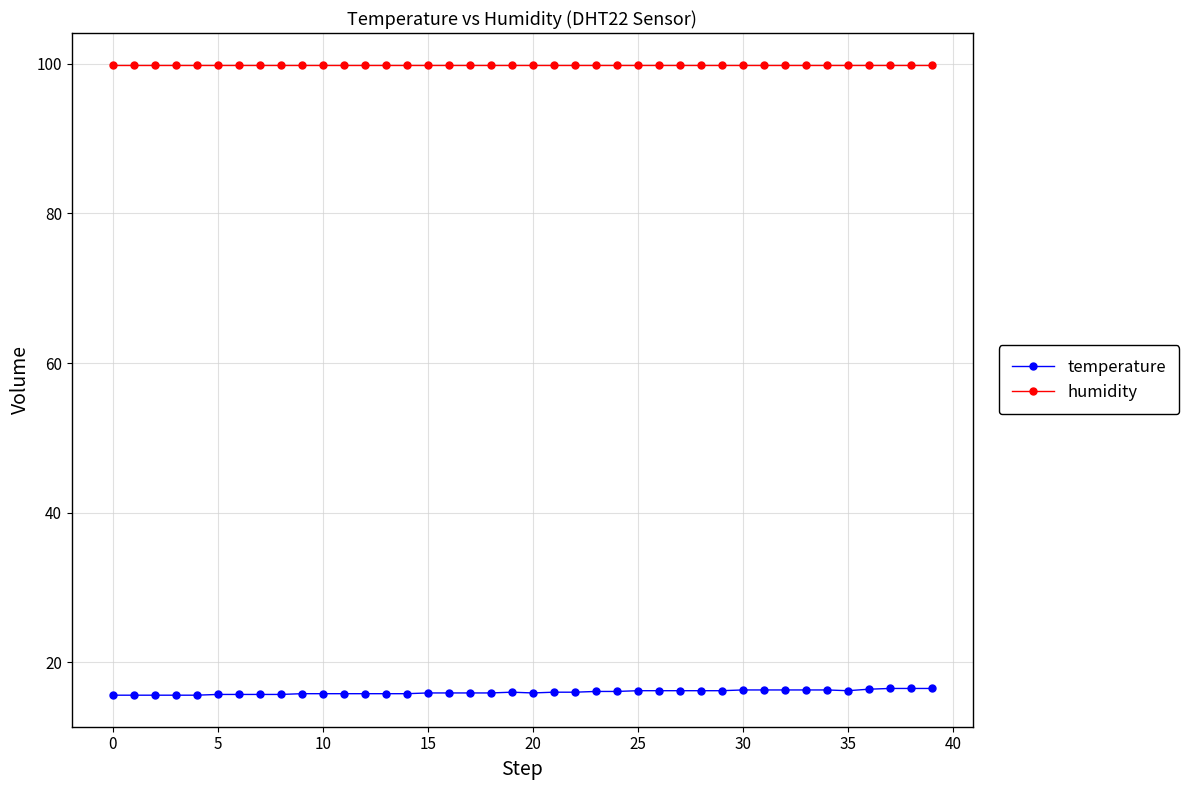

What is the sum of all humidity values?

3996.0